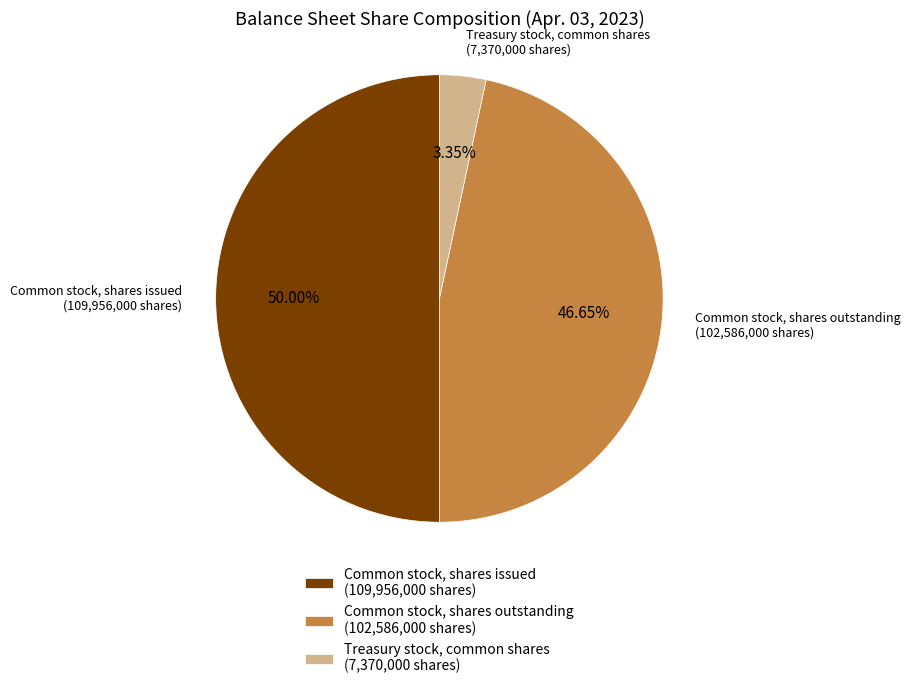

To the nearest percent, what is the average slice percentage?

33%